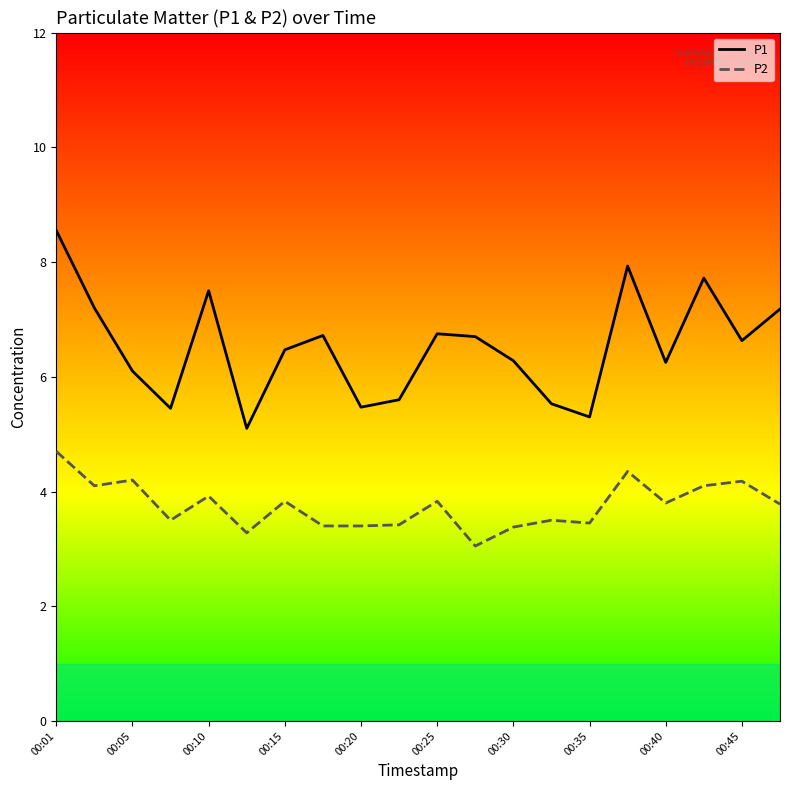

Rank the series by their average value, from lowest to highest.

P2, P1